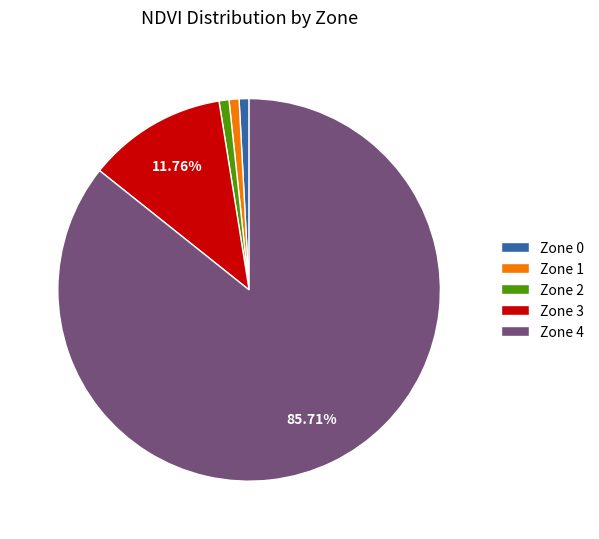

What percentage is the Zone 0 slice, to the nearest percent?

1%